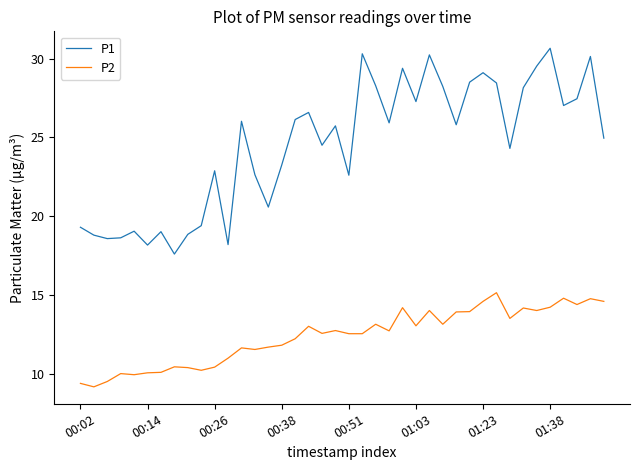

Rank the series by their average value, from lowest to highest.

P2, P1